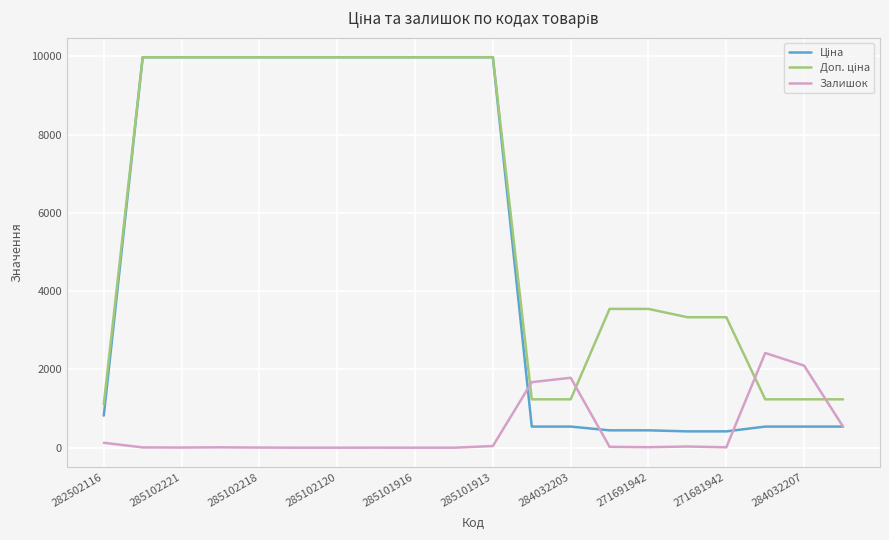

The value of Залишок at 284032207 is 3516.1. True or false?

False